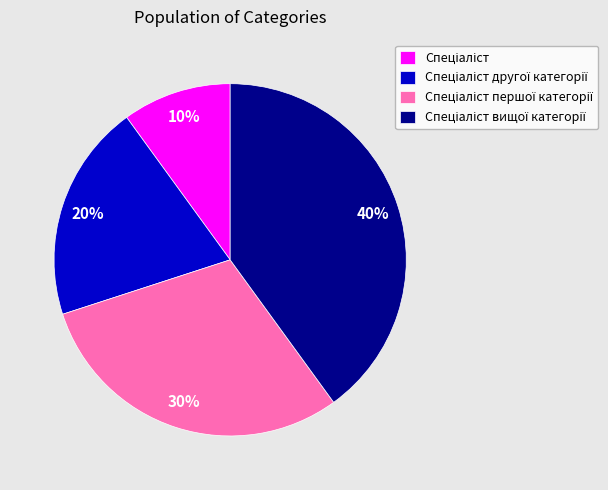

To the nearest percent, what is the average slice percentage?

25%